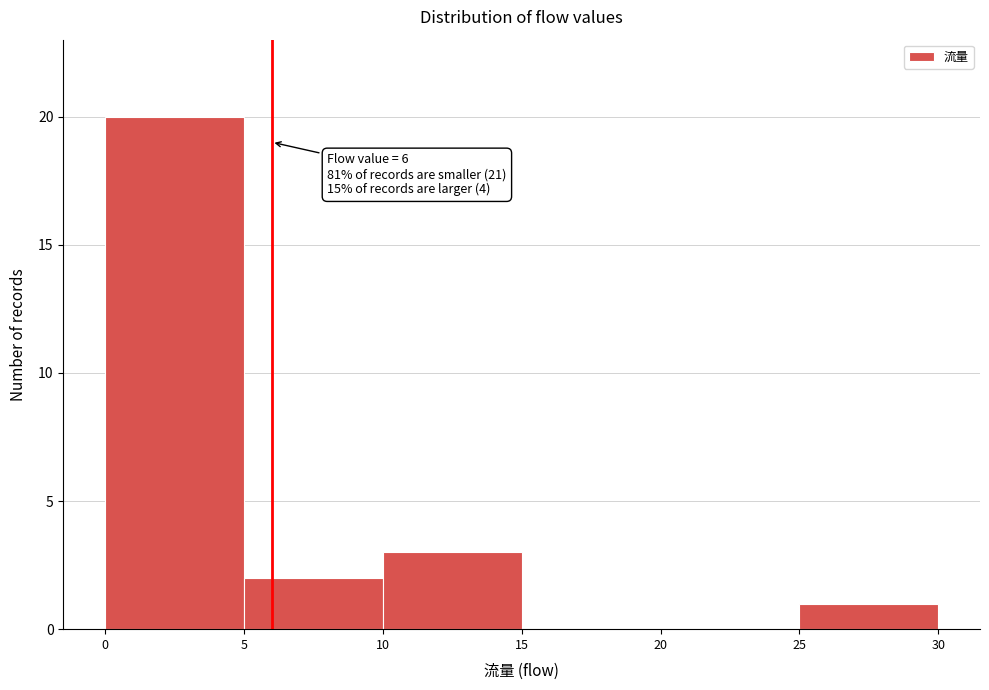

Which range on the x-axis has the tallest bar?

0 to 5